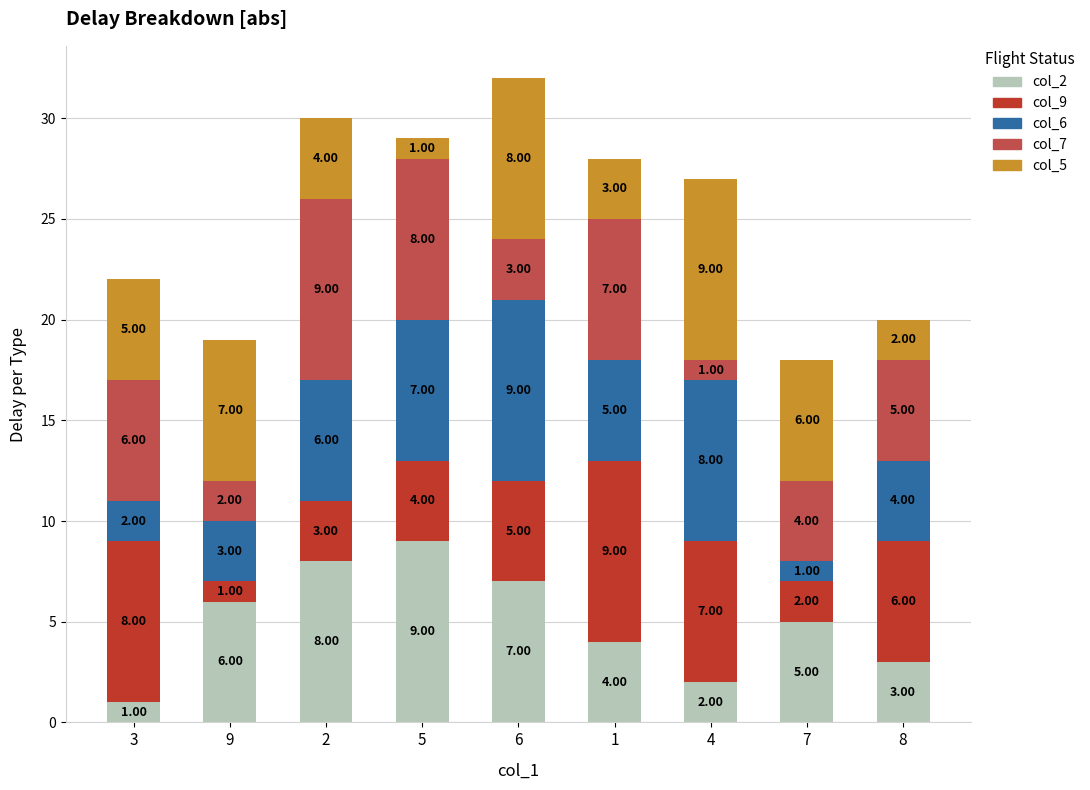

What is the average value of the col_2 series?

5